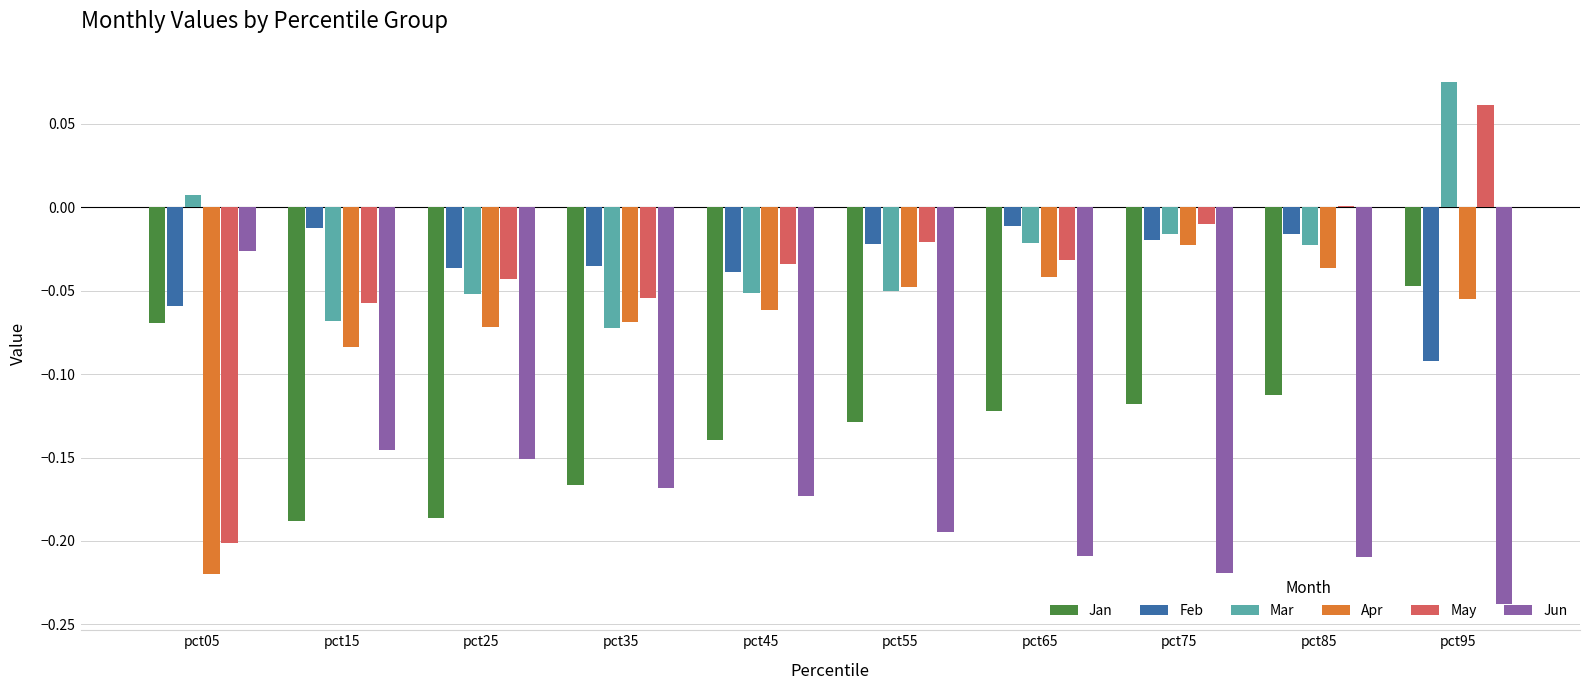

At which category is the sum across all series the highest?

pct95